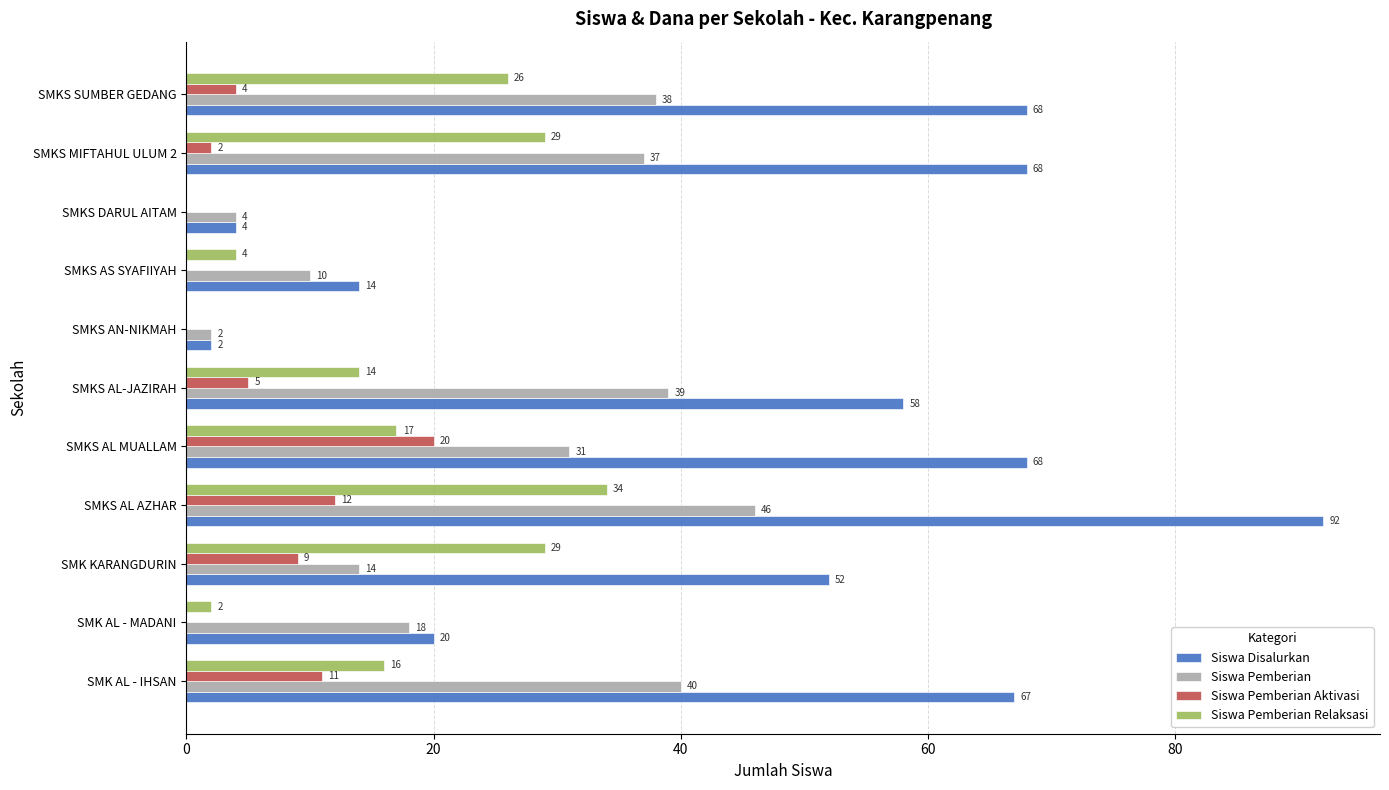

What is the greatest value displayed?

92